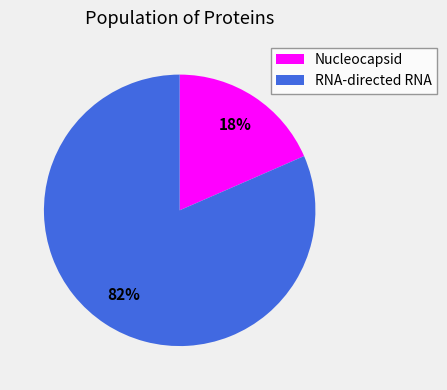

Count the number of slices in the pie.

2